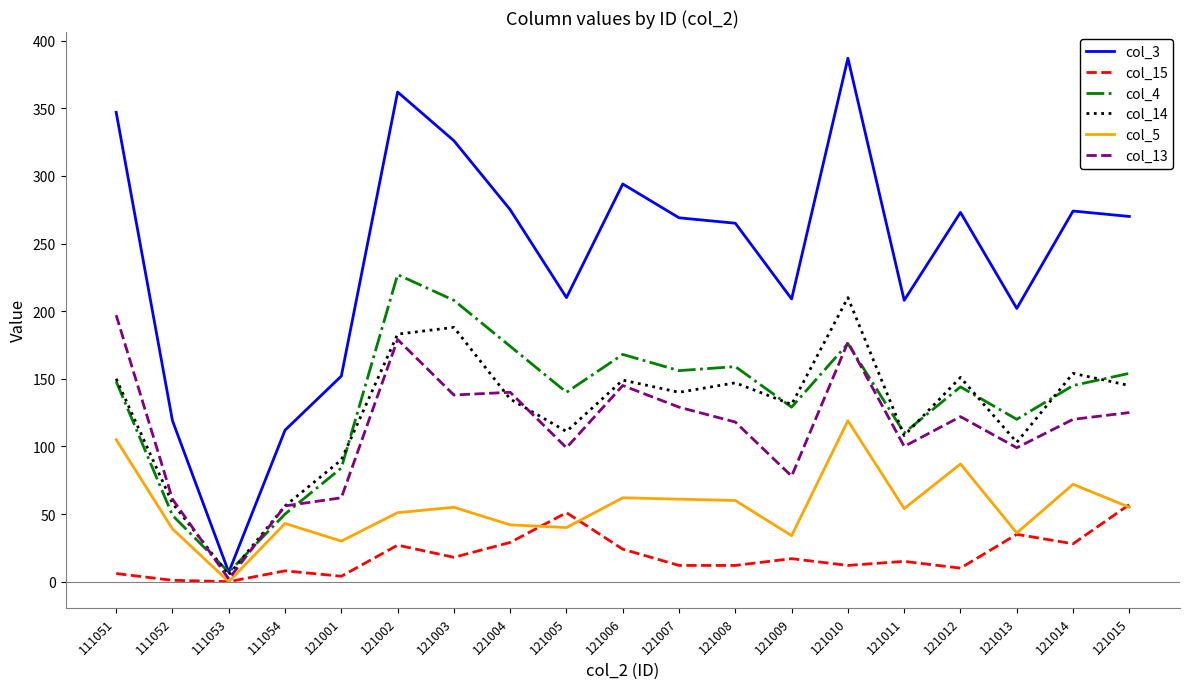

In col_14, how many points are higher than both neighbors (excluding endpoints)?

6